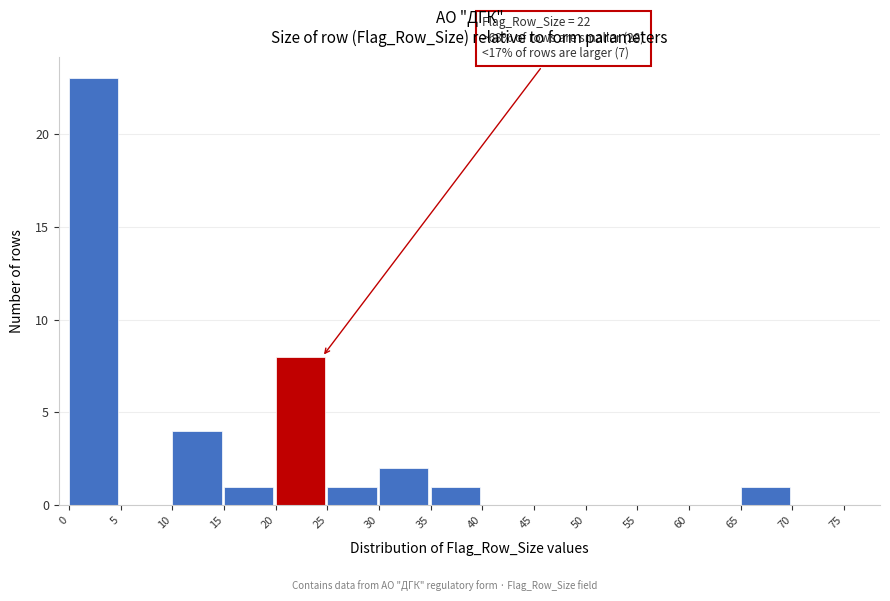

Which range on the x-axis has the tallest bar?

0 to 5